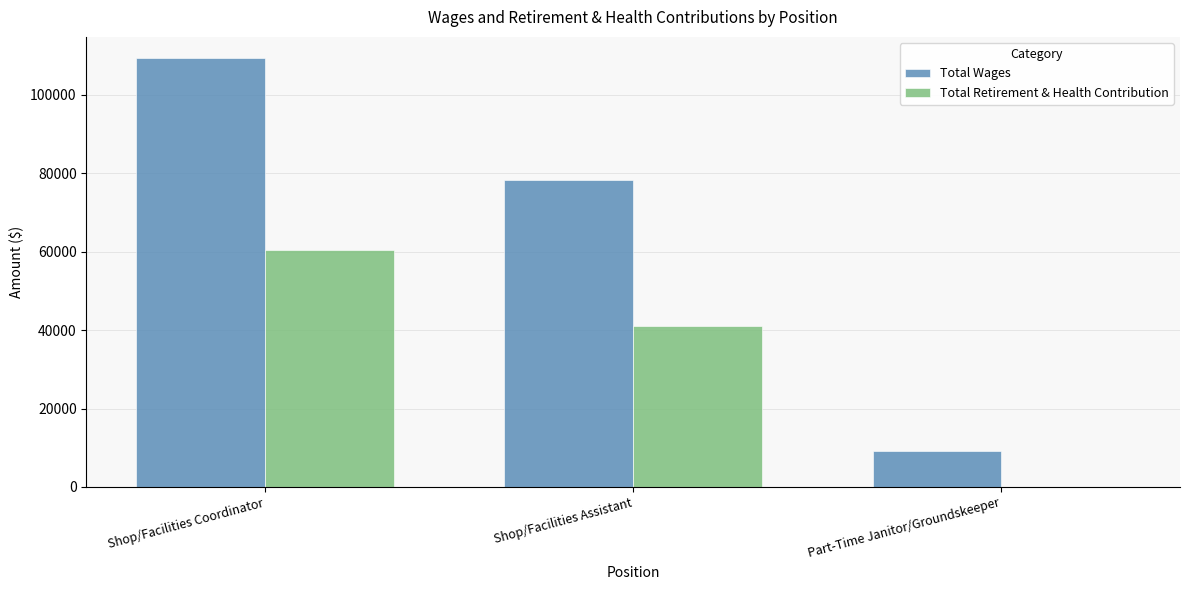

At which category is the sum across all series the highest?

Shop/Facilities Coordinator